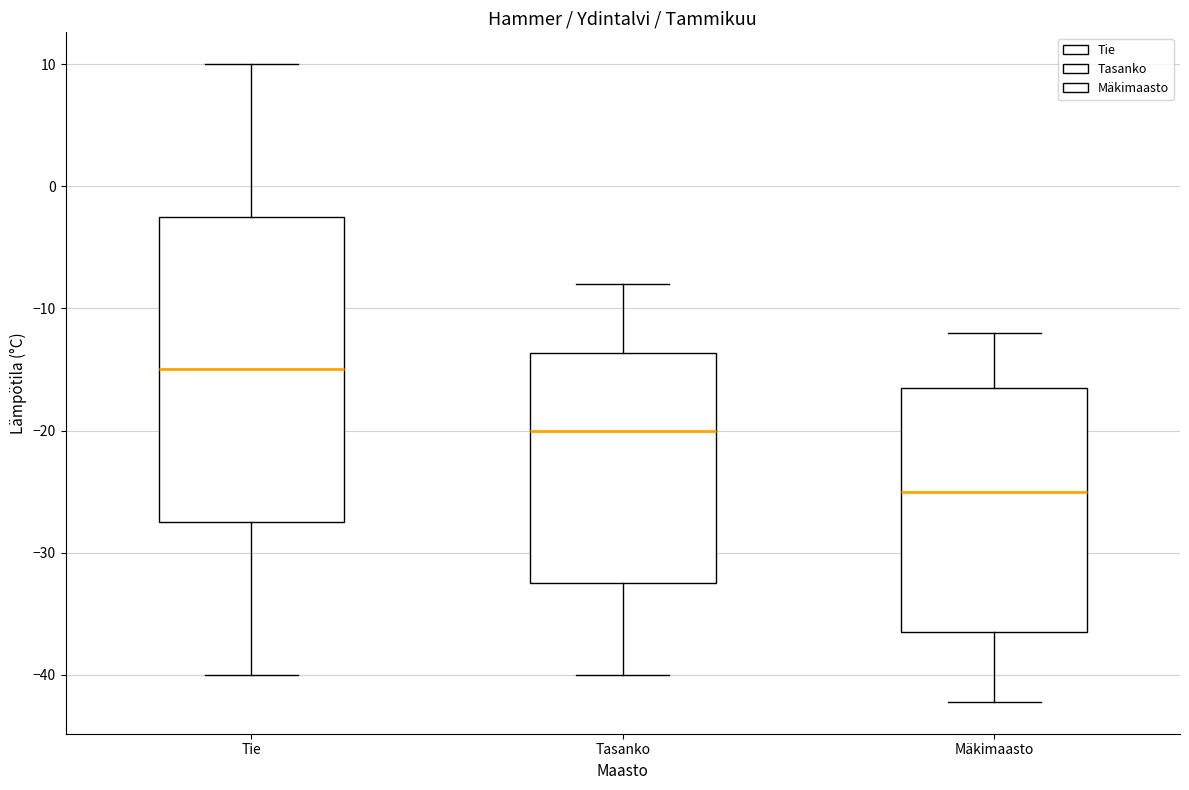

Which box's median line is the lowest?

Mäkimaasto